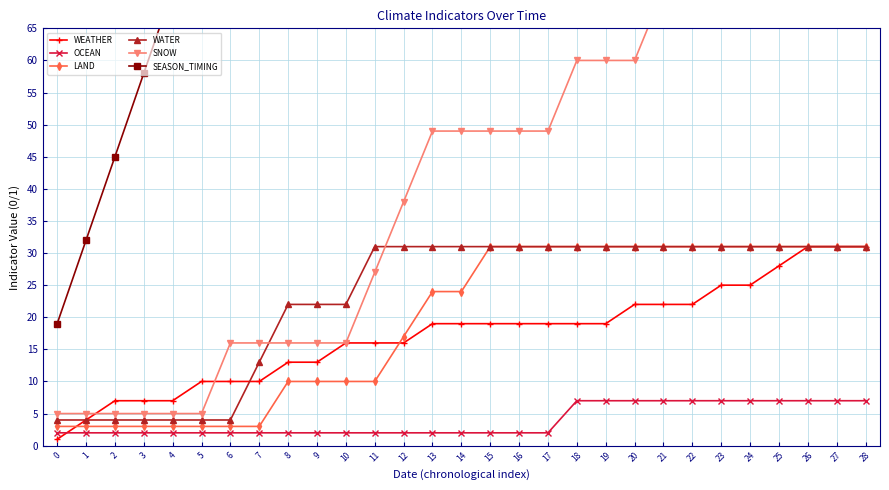

Which has a higher value, 15 or 12?

15